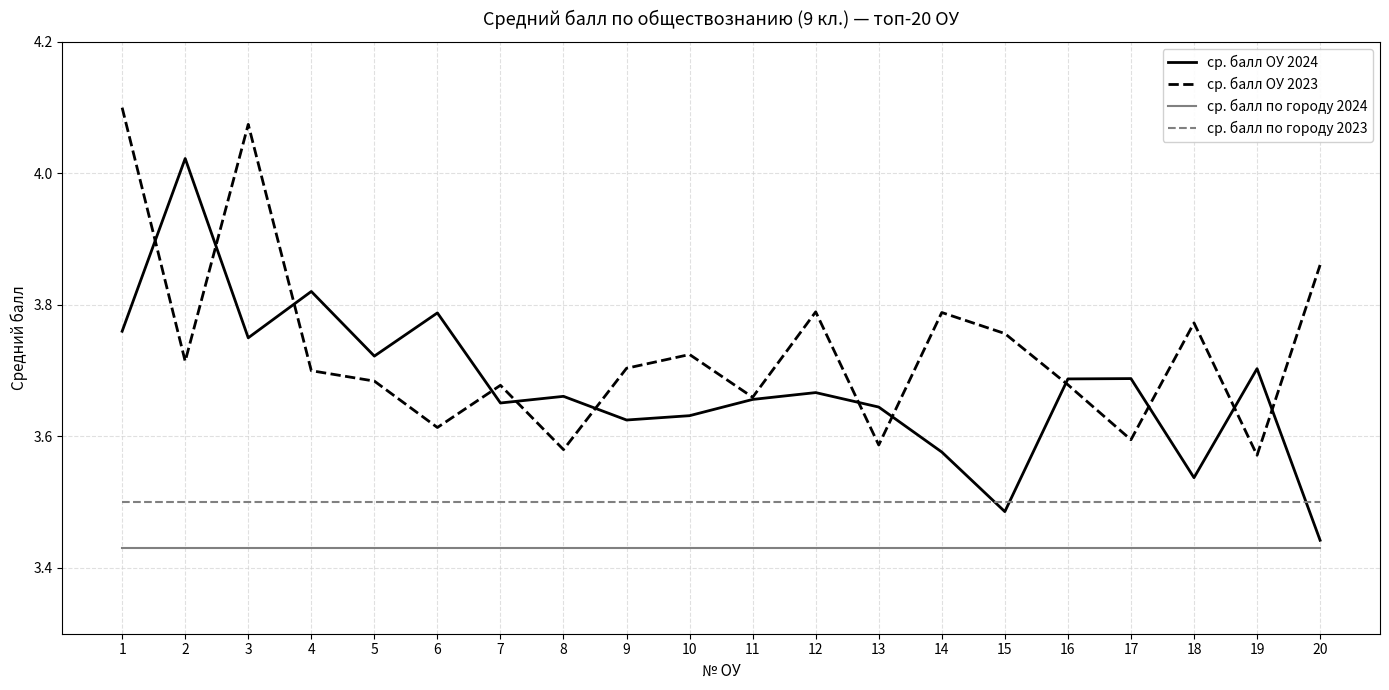

True or false: ср. балл по городу 2024 and ср. балл по городу 2023 intersect in this chart.

False